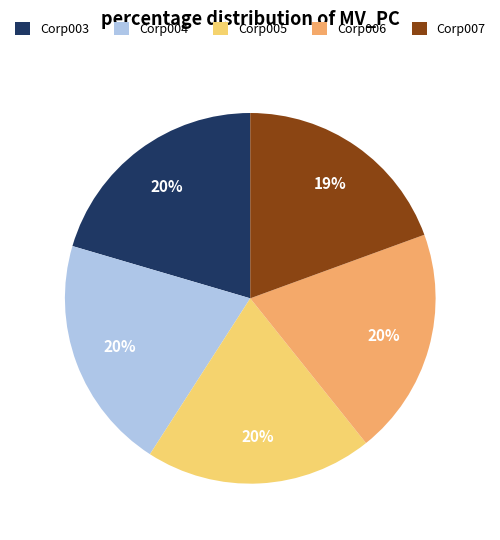

True or false: Corp006 accounts for 20% of the total.

True